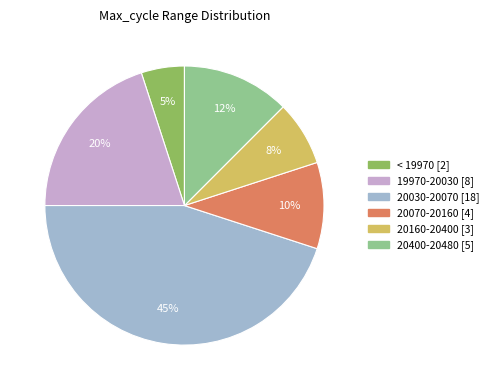

Is there any slice that represents more than half of the pie?

No